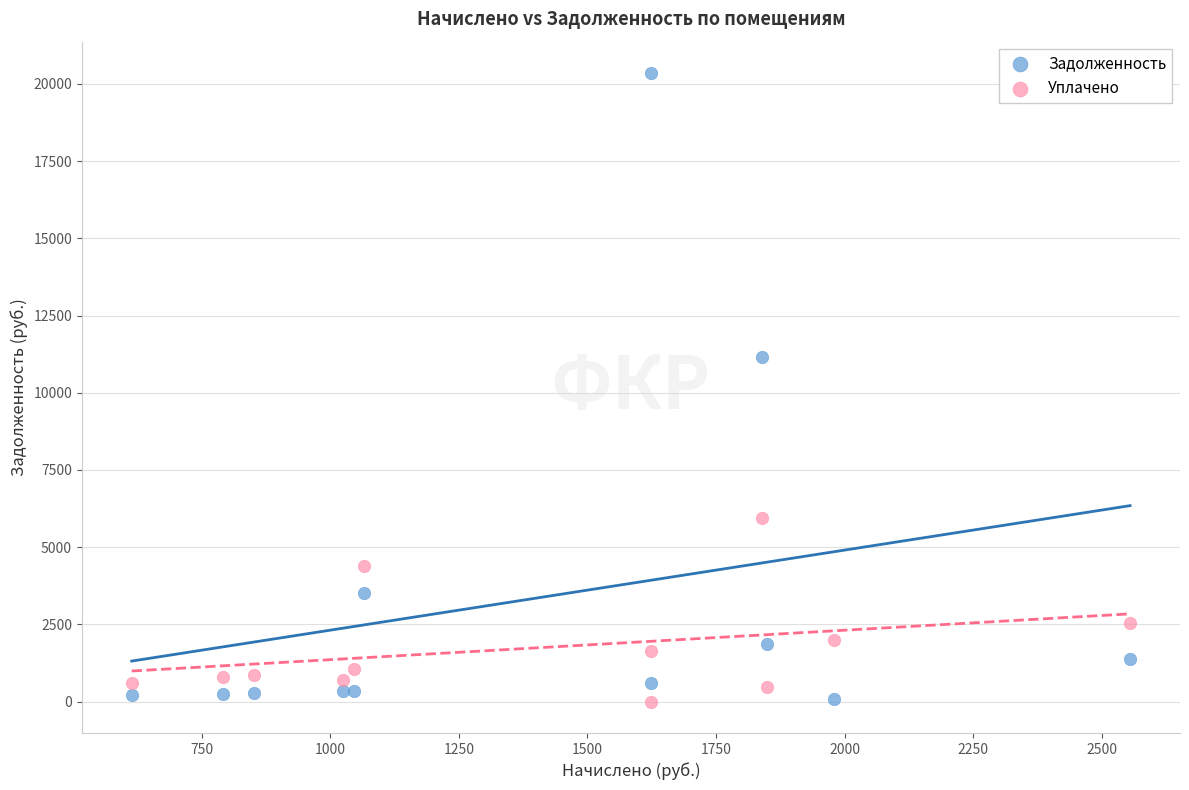

Across all data points, what is the range of Y values (max minus min)?

20351.4